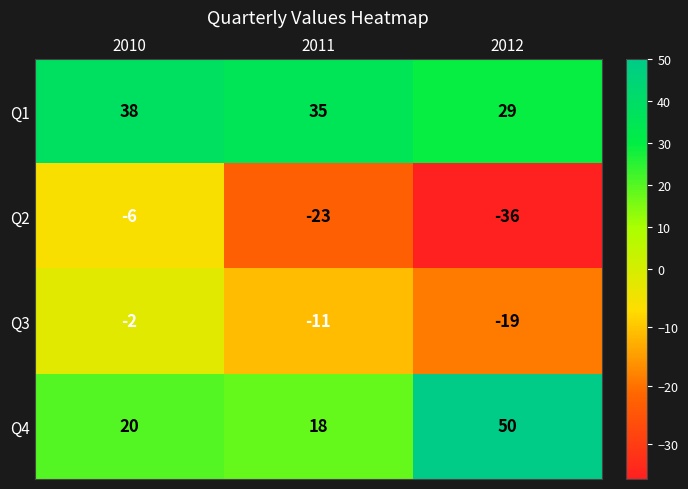

What is the difference between the second highest and minimum values in the Q3 series?

8